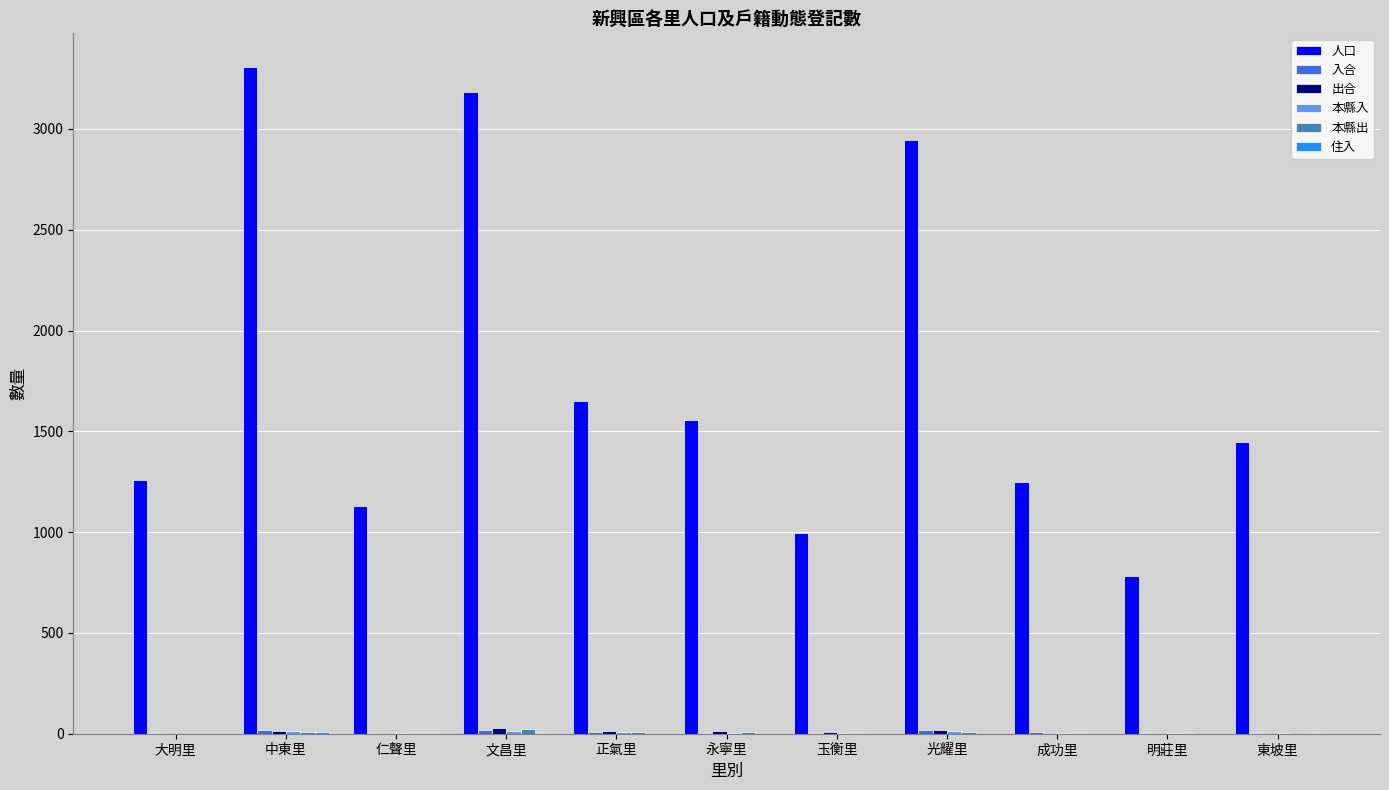

Which series has the largest total across all categories?

人口